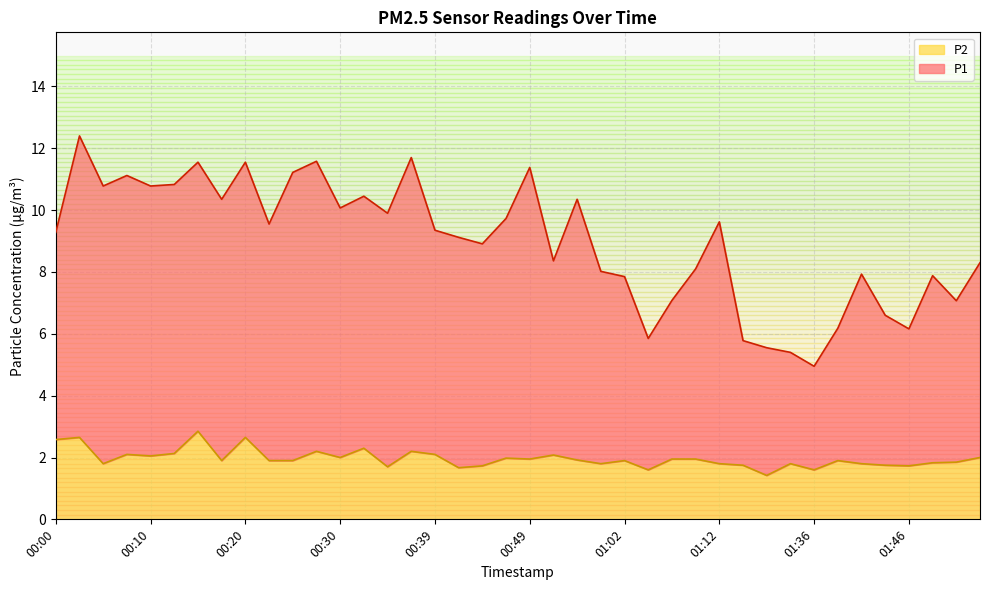

What is the difference between the maximum and second lowest values in the P2 series?

1.2